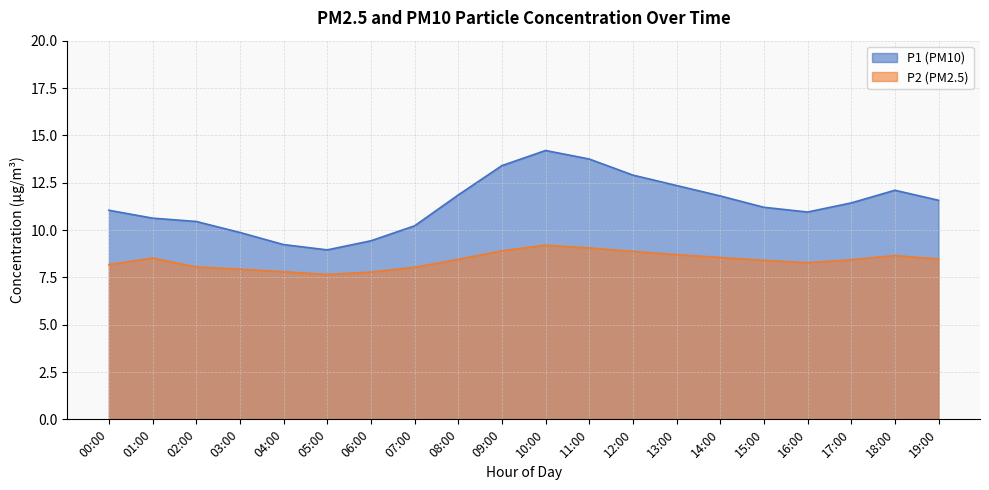

What is the average value of the P1 series?

11.4